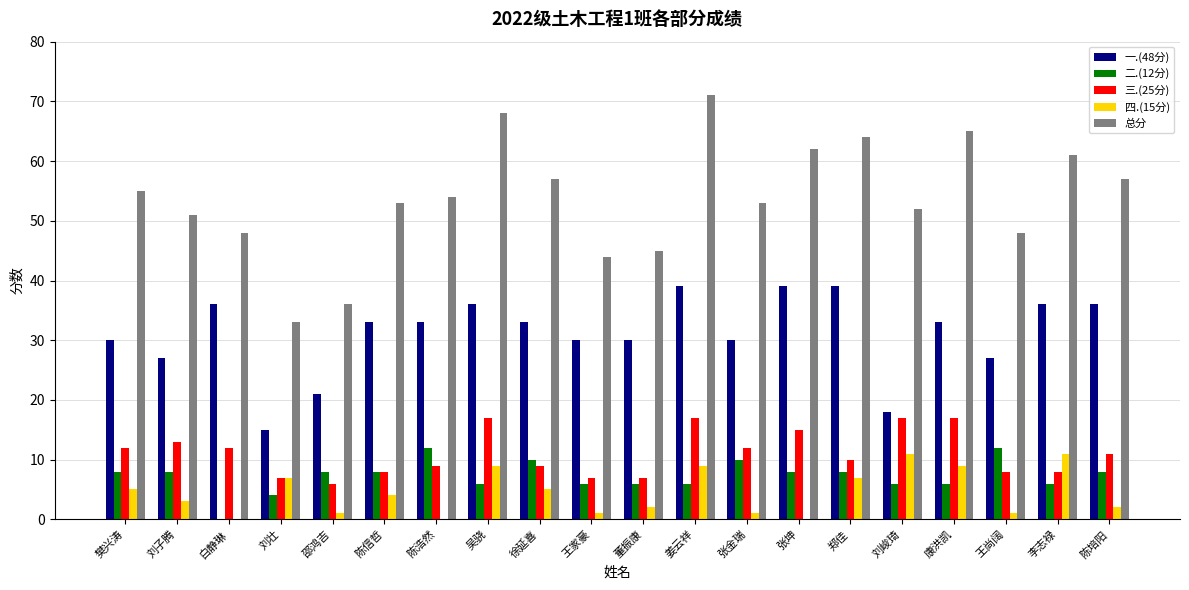

What is the greatest value displayed?

71